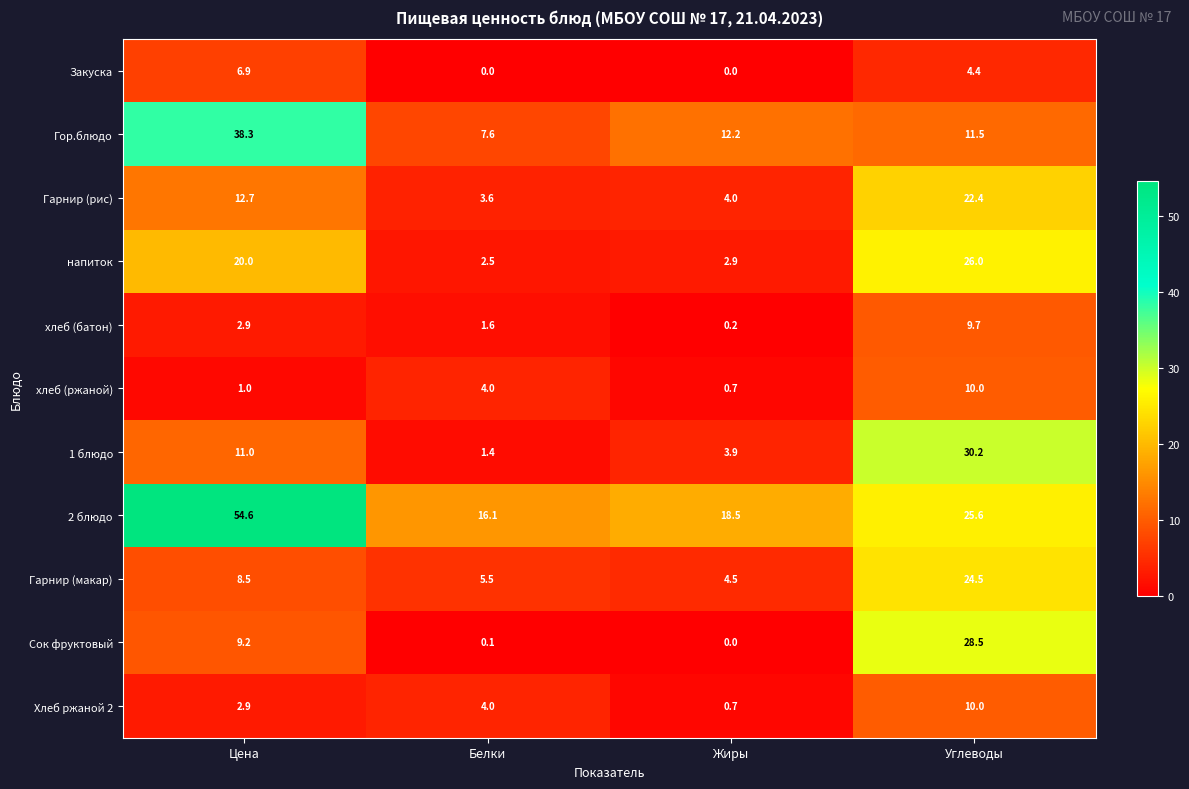

What is the approximate value of Хлеб ржаной 2 at Белки?

4.0